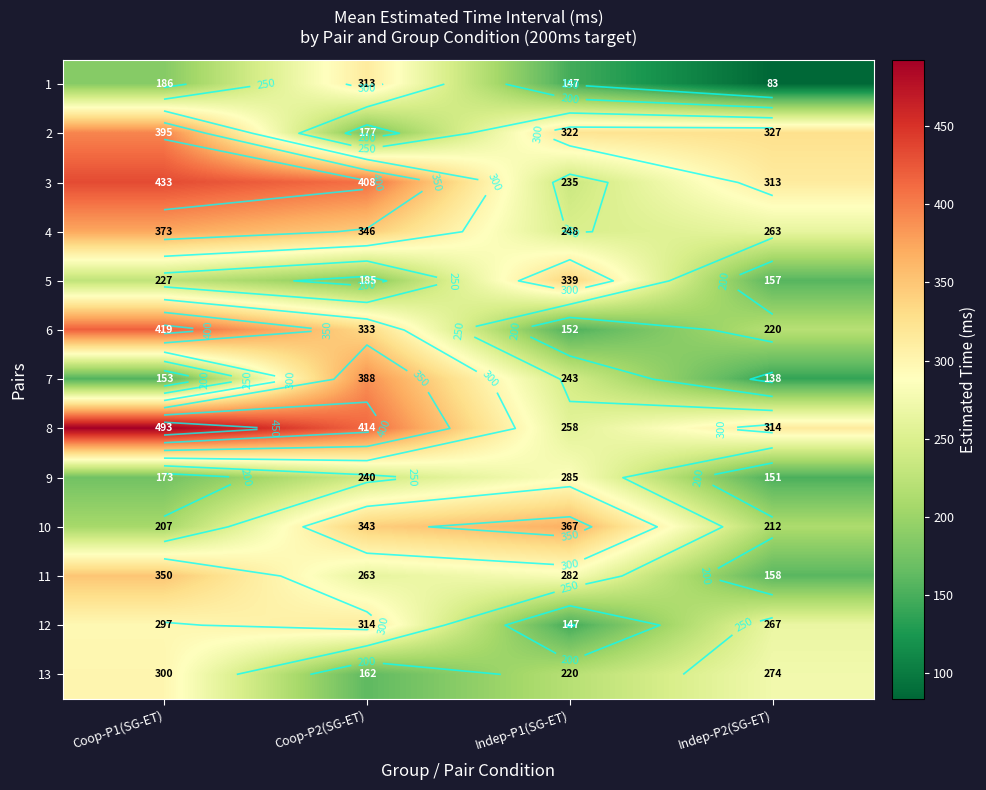

At Indep-P2(SG-ET), list the series in order from largest to smallest.

2, 8, 3, 13, 12, 4, 6, 10, 11, 5, 9, 7, 1